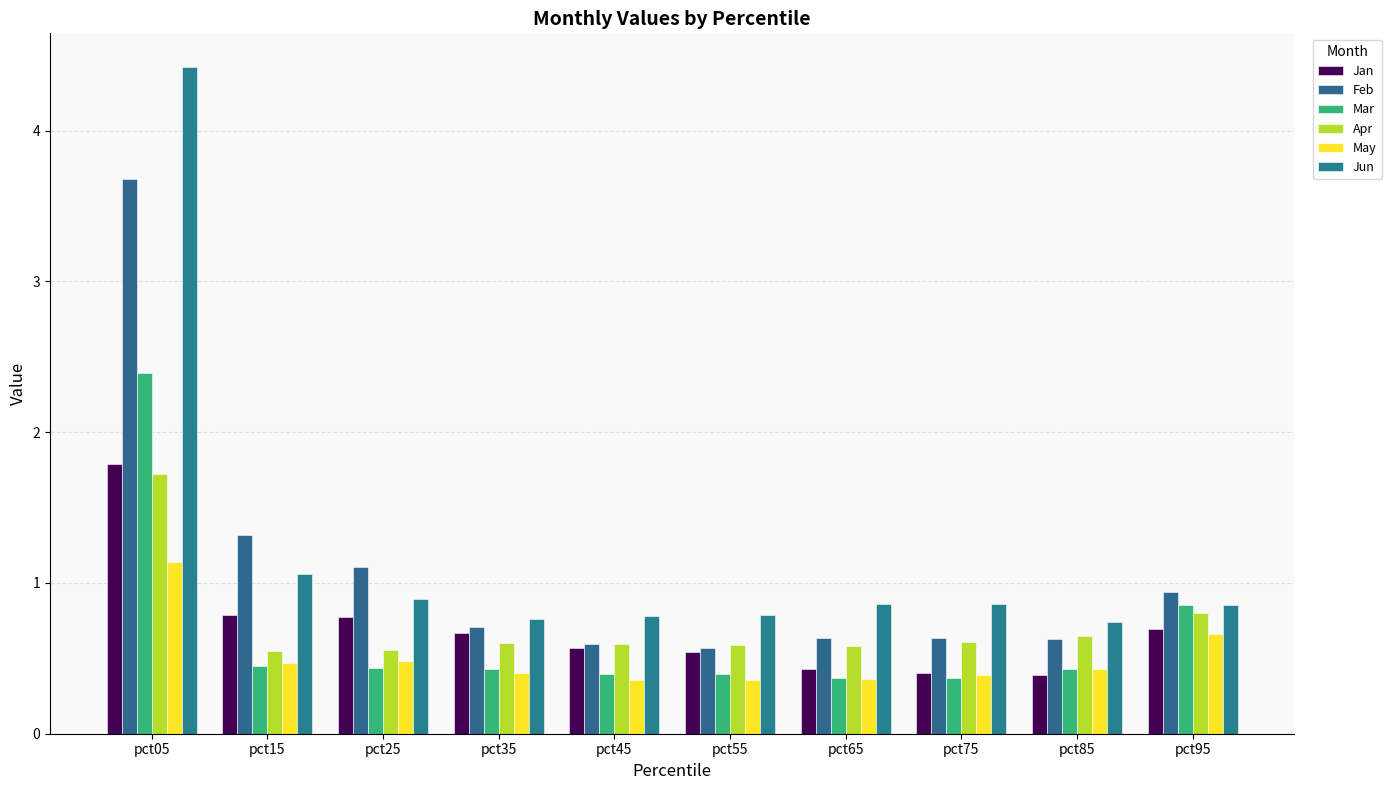

Reading left to right, list all the values displayed in this chart.

Jan: 1.8	0.8	0.8	0.7	0.6	0.5	0.4	0.4	0.4	0.7
Feb: 3.7	1.3	1.1	0.7	0.6	0.6	0.6	0.6	0.6	0.9
Mar: 2.4	0.5	0.4	0.4	0.4	0.4	0.4	0.4	0.4	0.9
Apr: 1.7	0.5	0.6	0.6	0.6	0.6	0.6	0.6	0.6	0.8
May: 1.1	0.5	0.5	0.4	0.4	0.4	0.4	0.4	0.4	0.7
Jun: 4.4	1.1	0.9	0.8	0.8	0.8	0.9	0.9	0.7	0.9